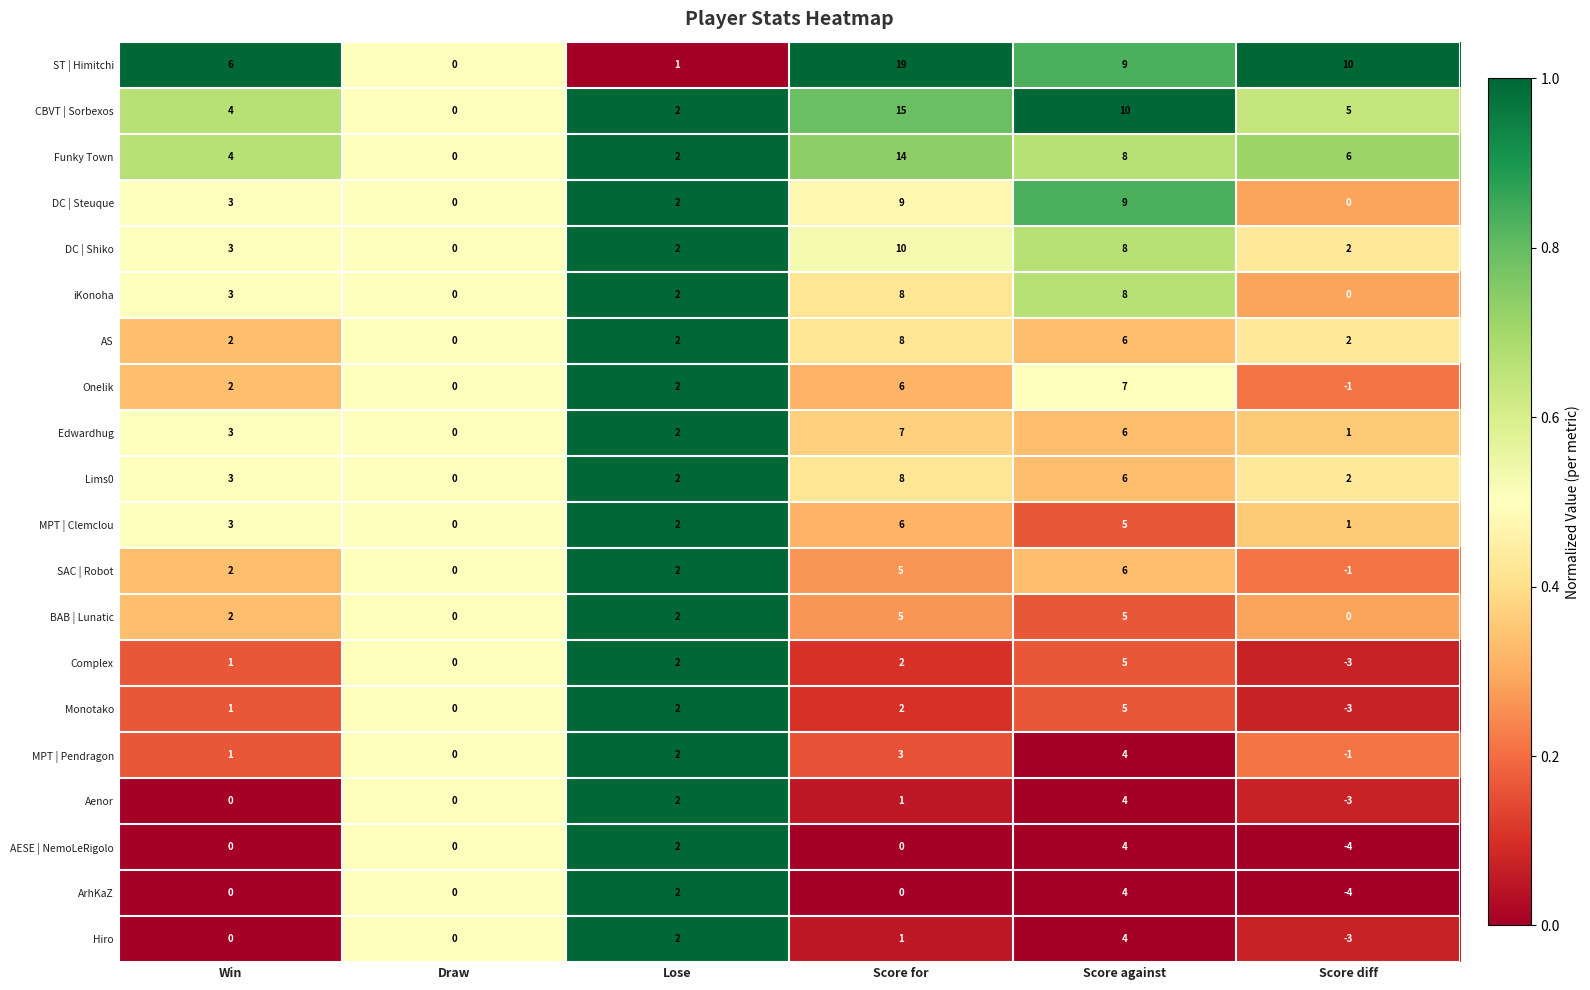

List the labels in order of CBVT | Sorbexos value, largest first.

Score for, Score against, Score diff, Win, Lose, Draw